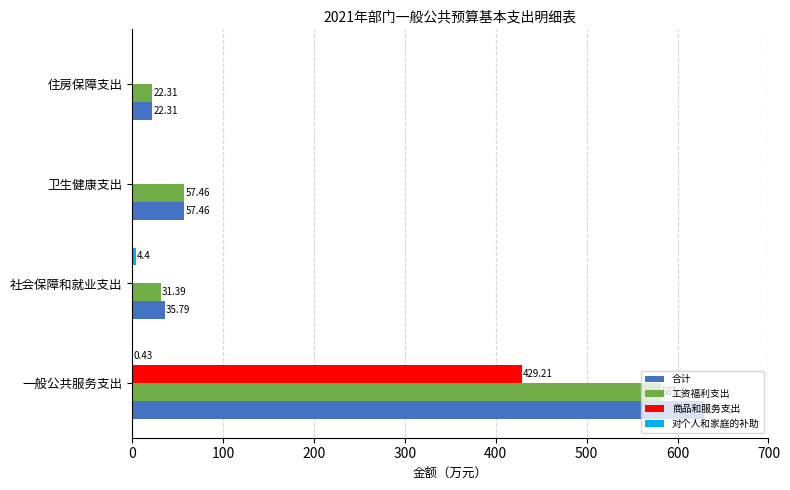

What is the sum of all 工资福利支出 values?

692.6